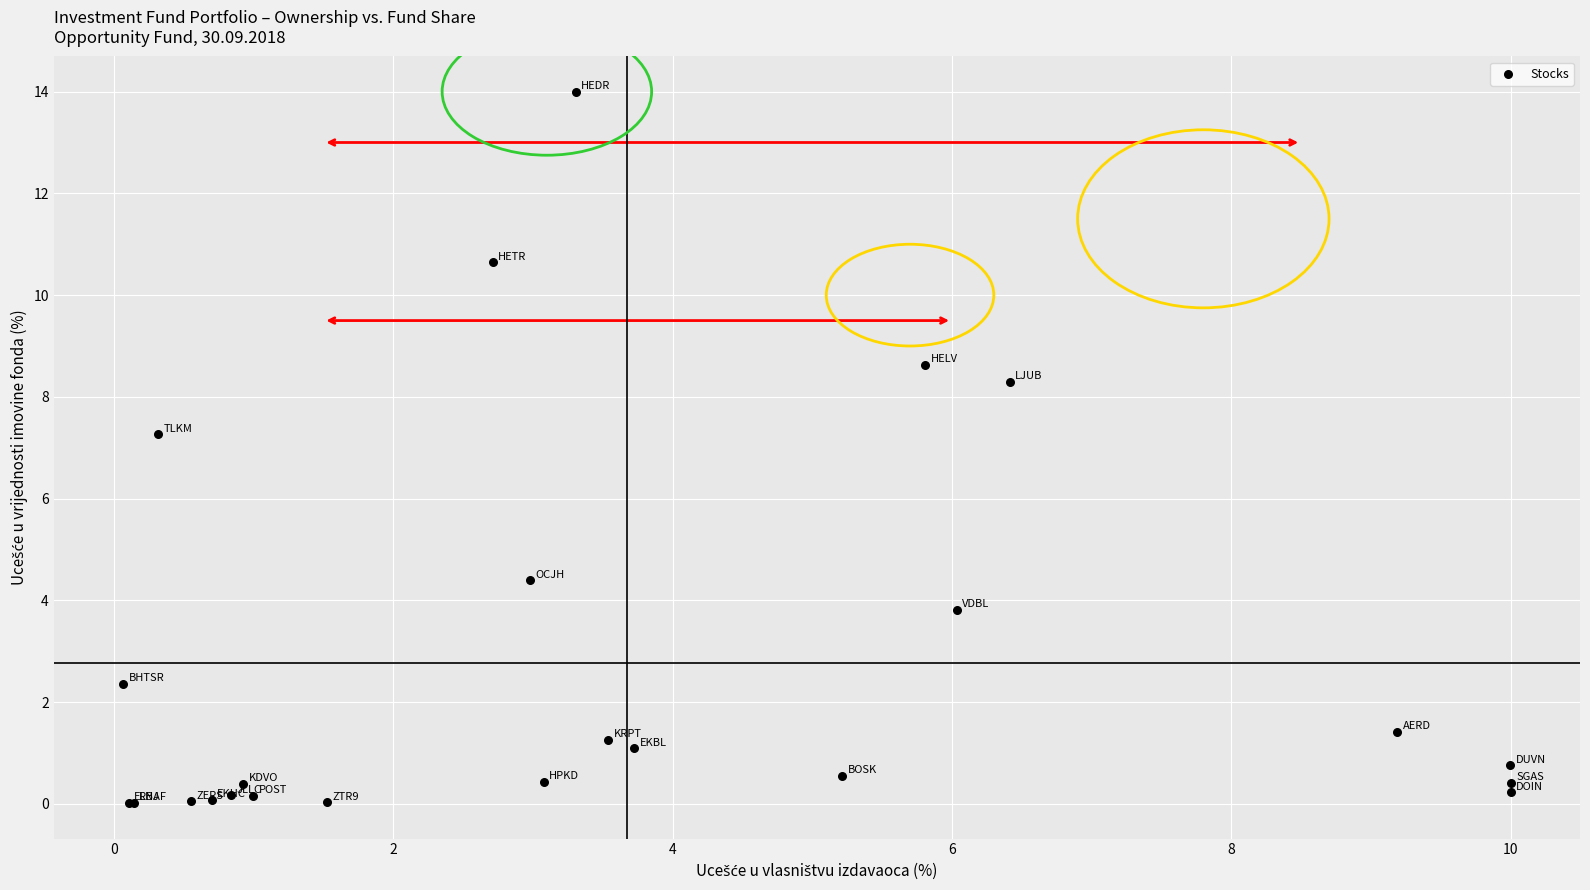

What Y value in the scatter plot is closest to 7?

7.3